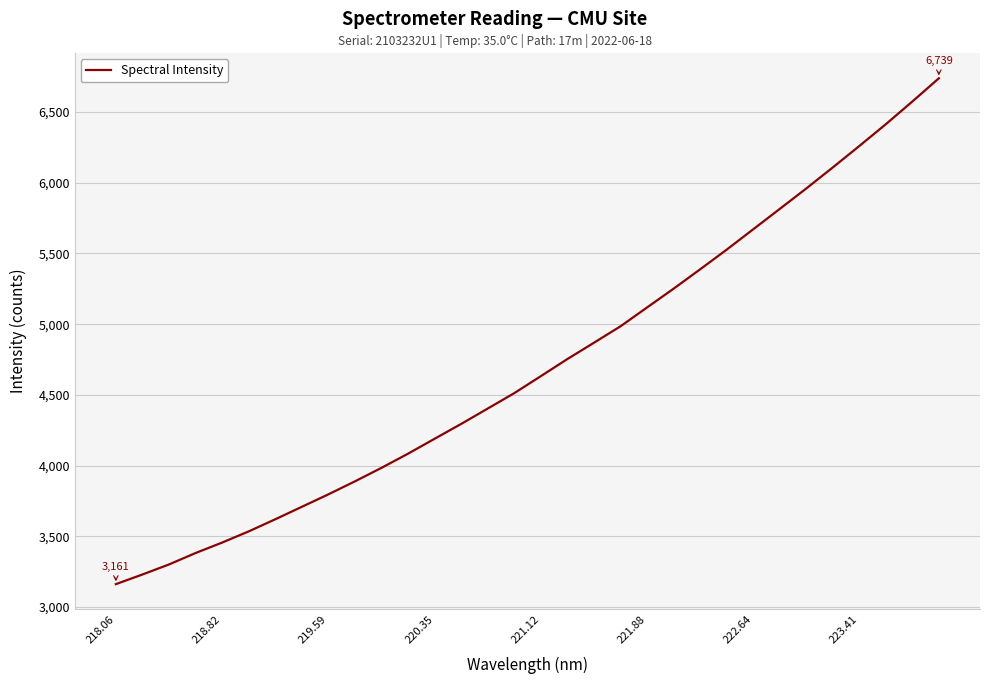

What is the difference between the maximum and minimum values?

3578.1